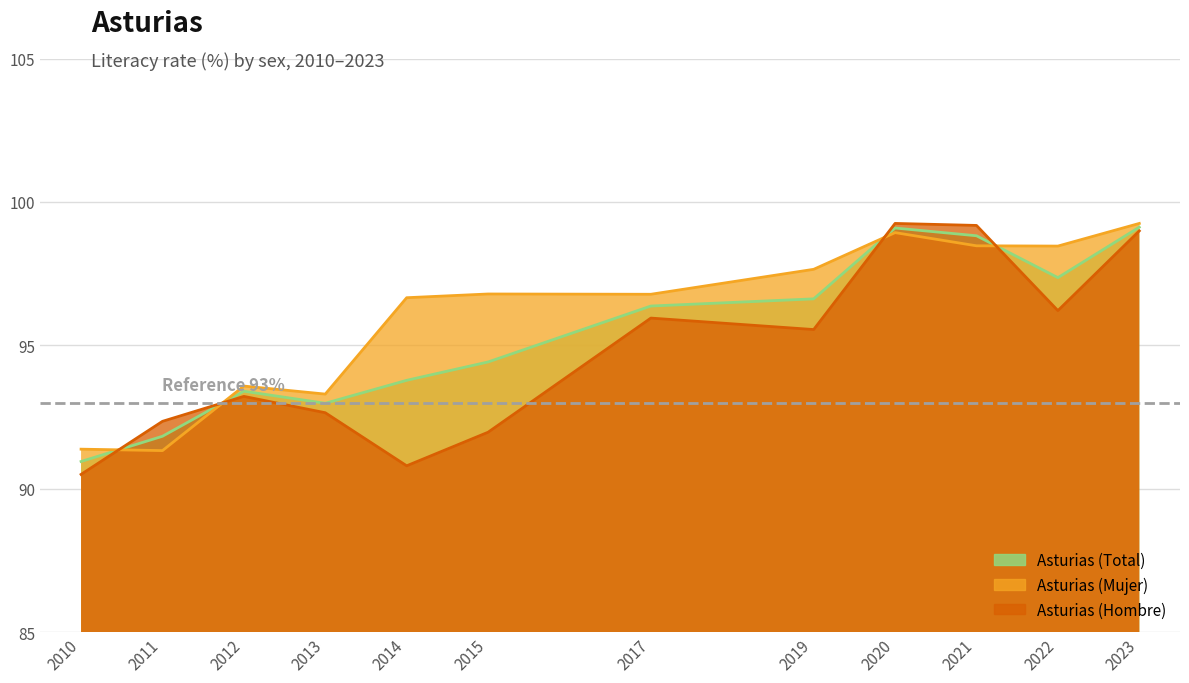

Reading left to right, list all the values displayed in this chart.

Asturias (Total): 2010=91.0	2011=91.8	2012=93.4	2013=93.0	2014=93.8	2015=94.4	2017=96.4	2019=96.6	2020=99.1	2021=98.8	2022=97.4	2023=99.1
Asturias (Mujer): 2010=91.4	2011=91.3	2012=93.6	2013=93.3	2014=96.7	2015=96.8	2017=96.8	2019=97.7	2020=98.9	2021=98.5	2022=98.5	2023=99.2
Asturias (Hombre): 2010=90.5	2011=92.3	2012=93.2	2013=92.7	2014=90.8	2015=92.0	2017=96.0	2019=95.5	2020=99.2	2021=99.2	2022=96.2	2023=99.0